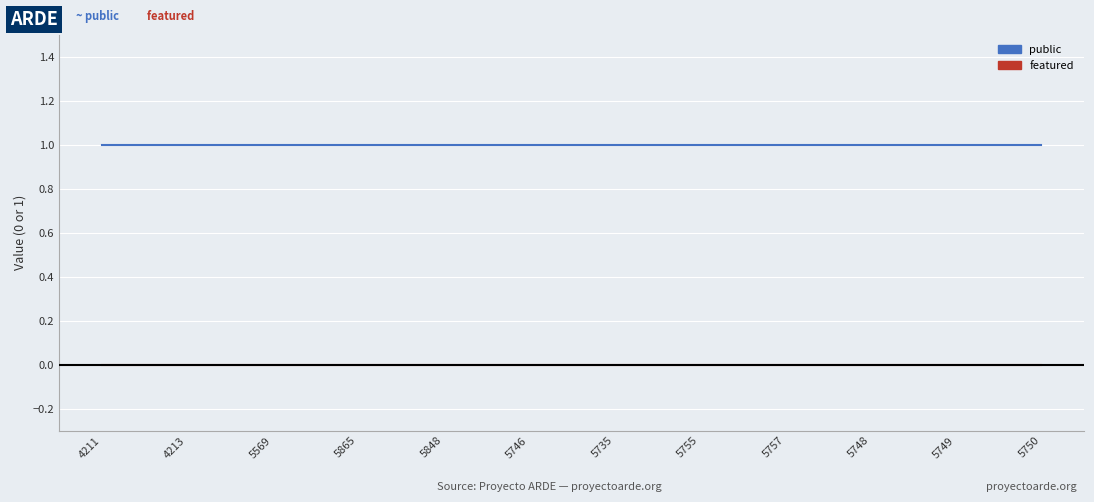

Reading left to right, transcribe all the data shown in this chart.

public: 1	1	1	1	1	1	1	1	1	1	1	1
featured: 0	0	0	0	0	0	0	0	0	0	0	0